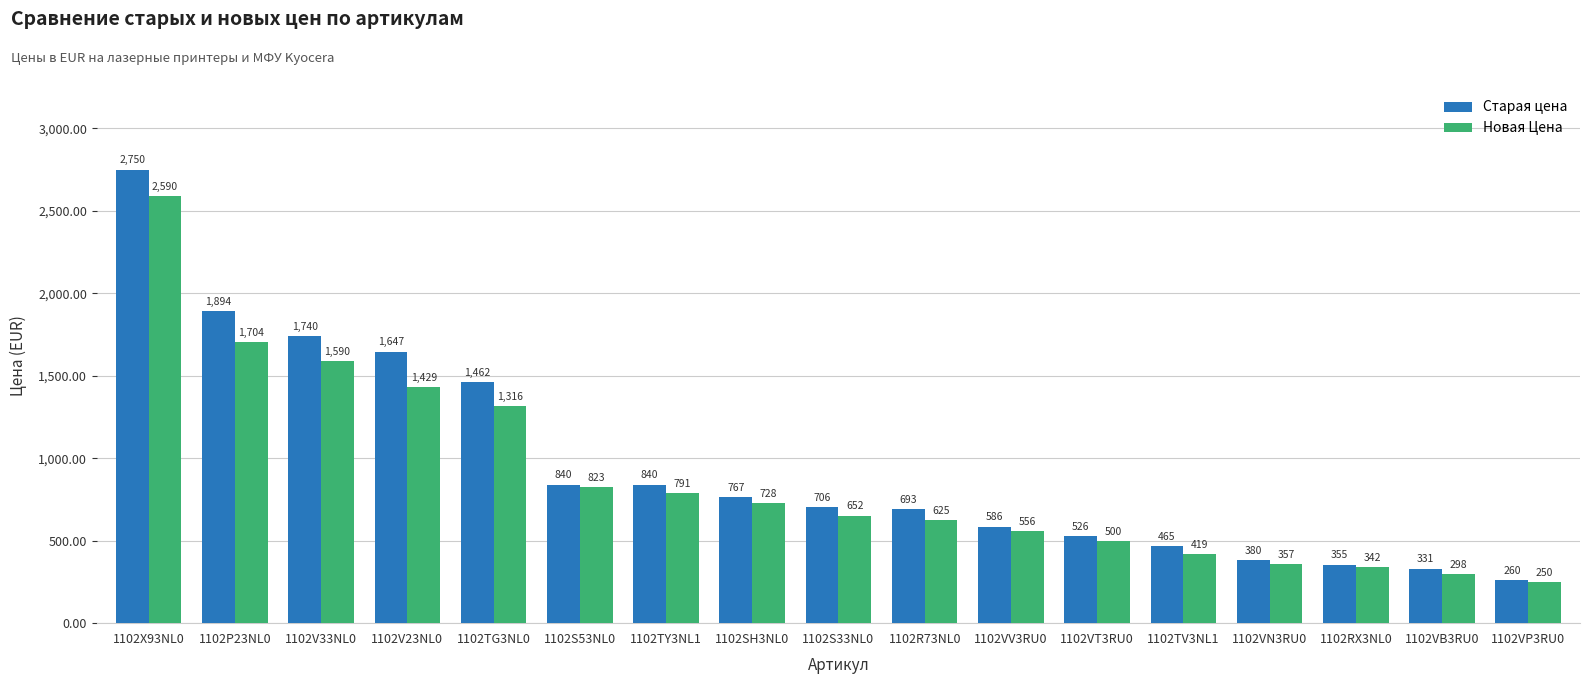

How many bars are there in total?

34